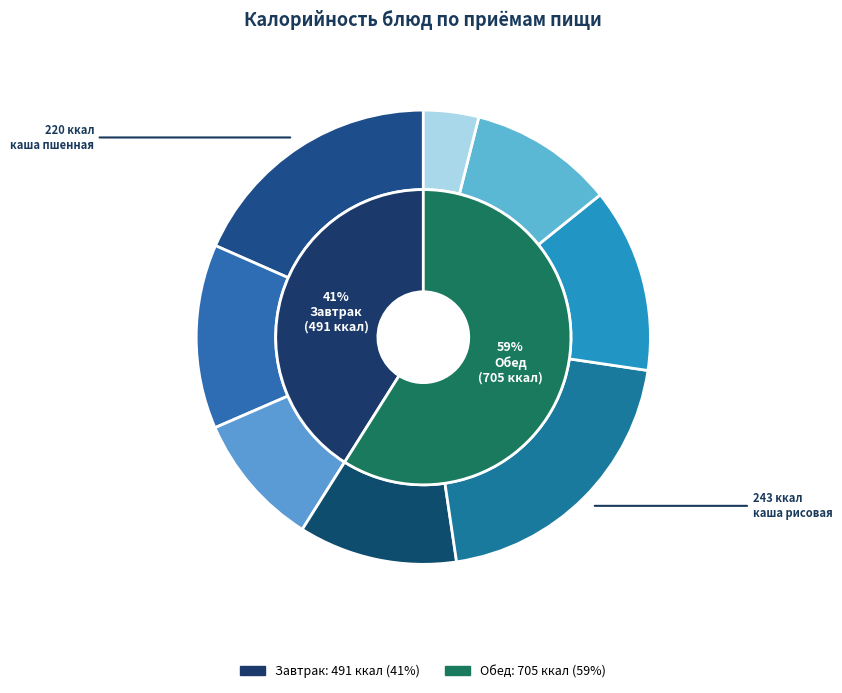

Rank the categories by value from highest to lowest.

каша рисовая, каша пшенная, бутерброд с сыром, бутерброд с маслом, суп фасолевый, какао с молоком, компот из свежих яблок, яблоки